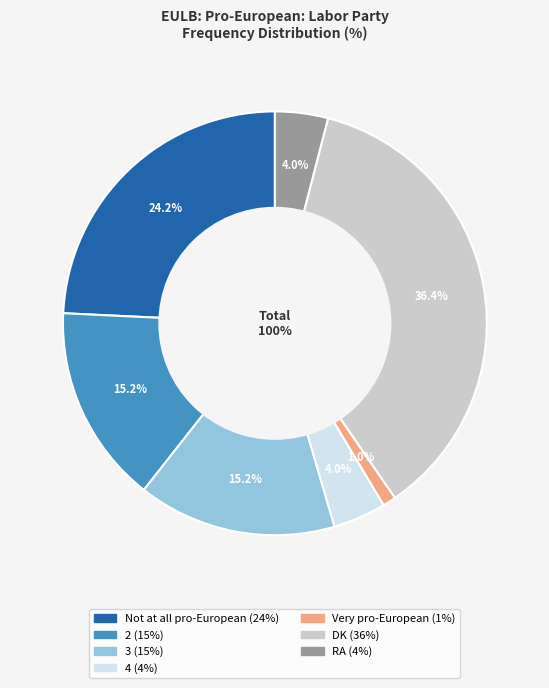

Which slice is the smallest?

Very pro-European